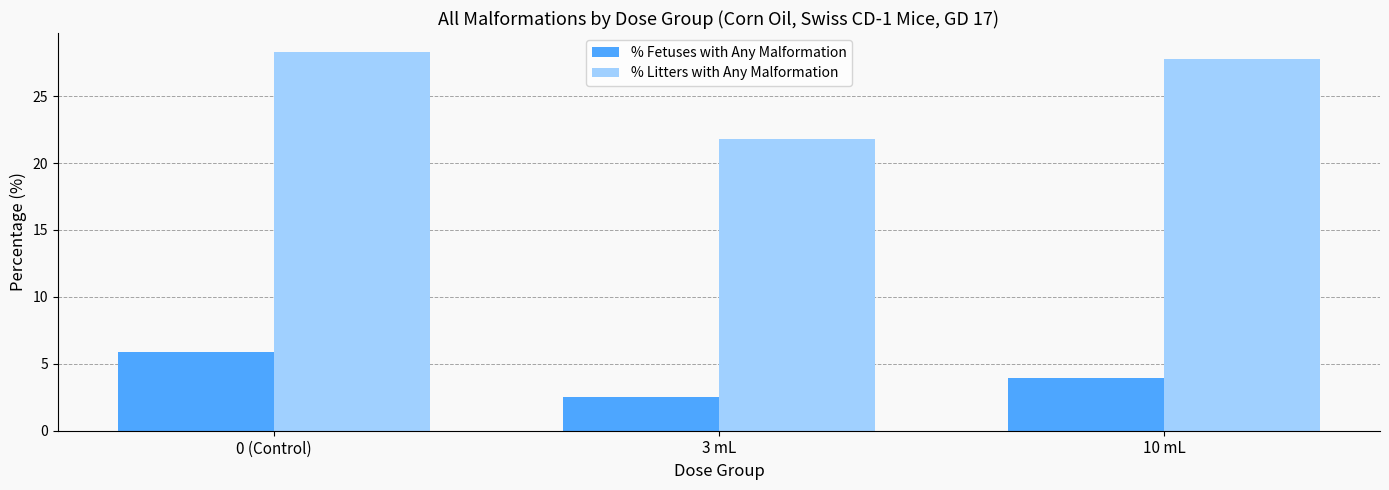

What is the label of the 1st bar from the left?

0 (Control)